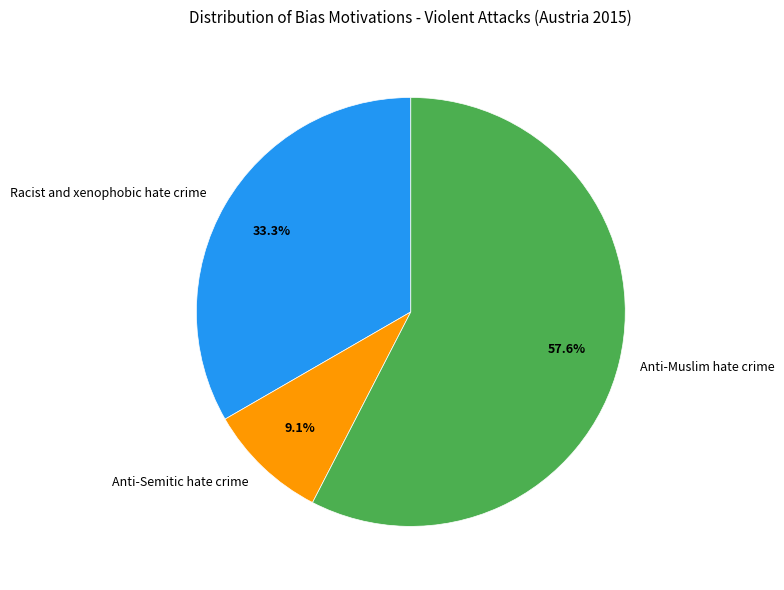

Between Anti-Semitic hate crime and Anti-Muslim hate crime, which is larger?

Anti-Muslim hate crime